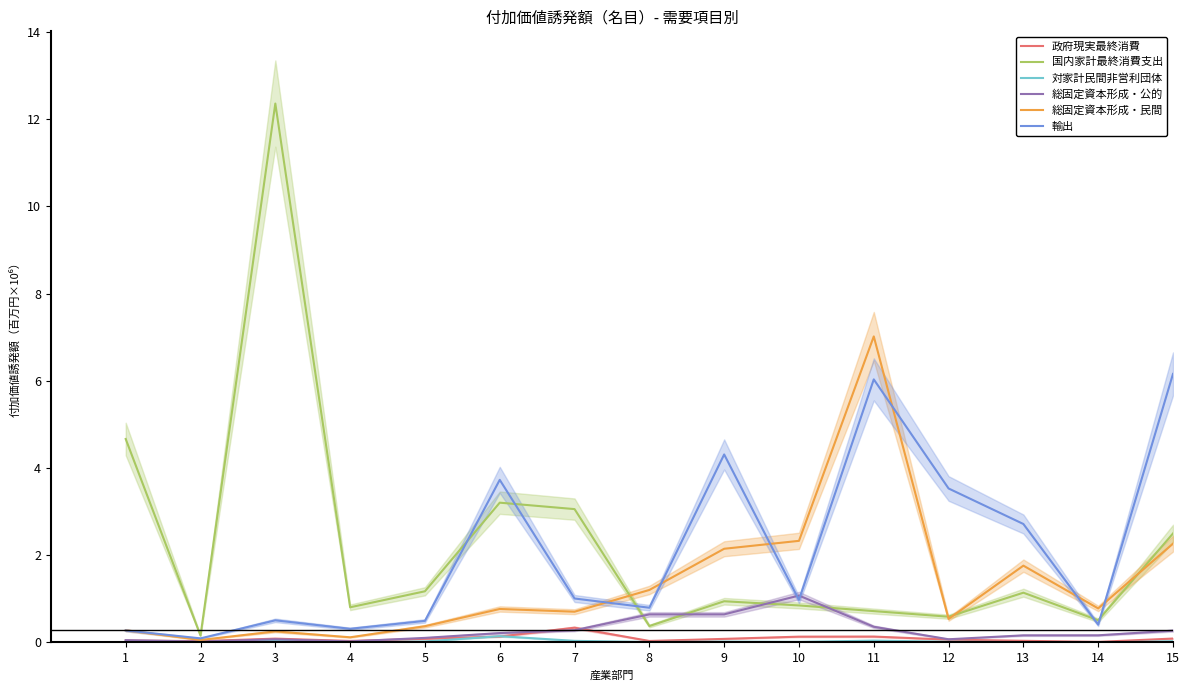

List the series in order of their peak value, highest first.

国内家計最終消費支出, 総固定資本形成・民間, 輸出, 総固定資本形成・公的, 政府現実最終消費, 対家計民間非営利団体